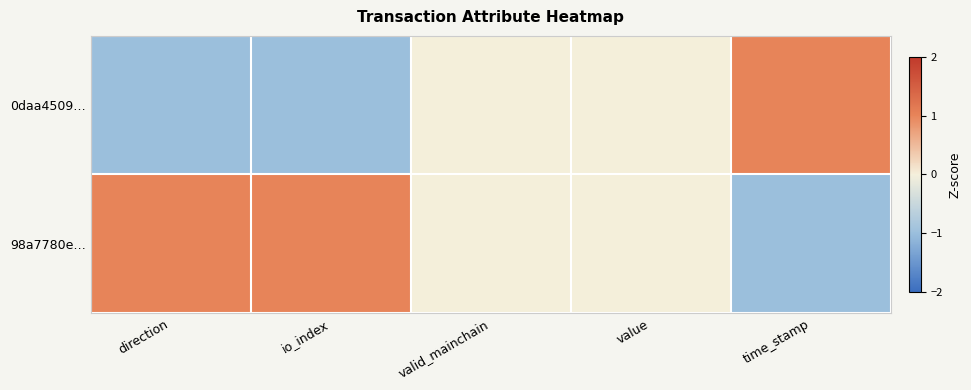

Reading left to right, what are all the values shown in this chart?

0daa4509…: direction=-1	io_index=-1	valid_mainchain=0	value=0	time_stamp=1
98a7780e…: direction=1	io_index=1	valid_mainchain=0	value=0	time_stamp=-1